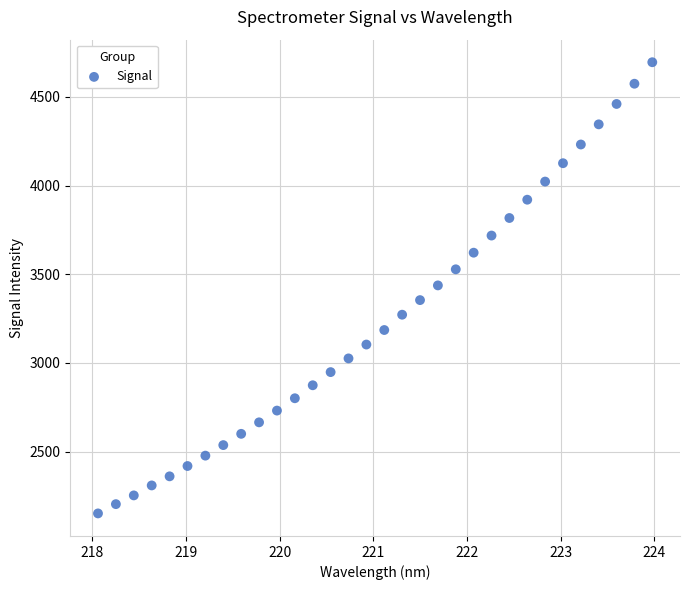

What is the range of X values (max minus min)?

5.9